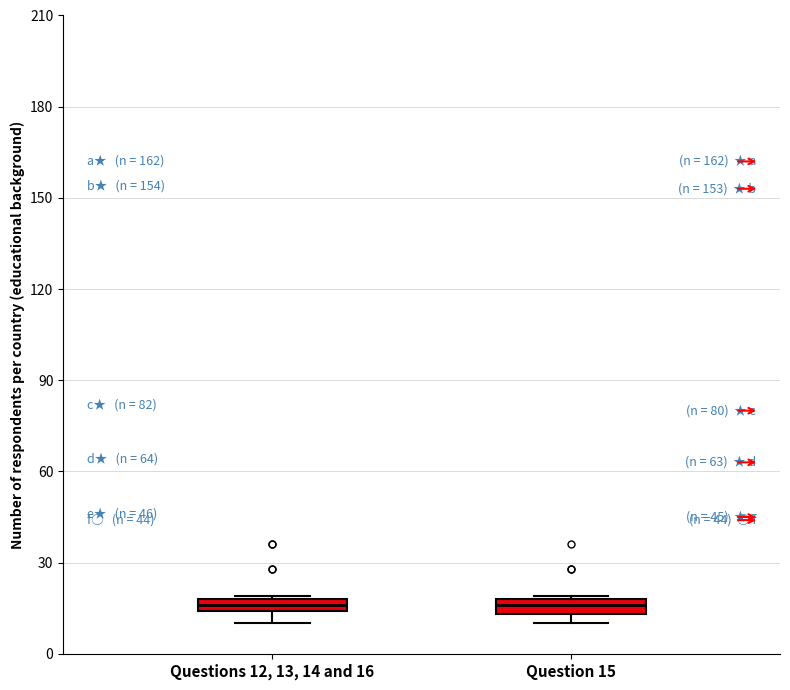

Where is the lower edge of the box for Question 15 on the y-axis? The values are not printed on the chart, so give them approximately, as read against the axis.

15